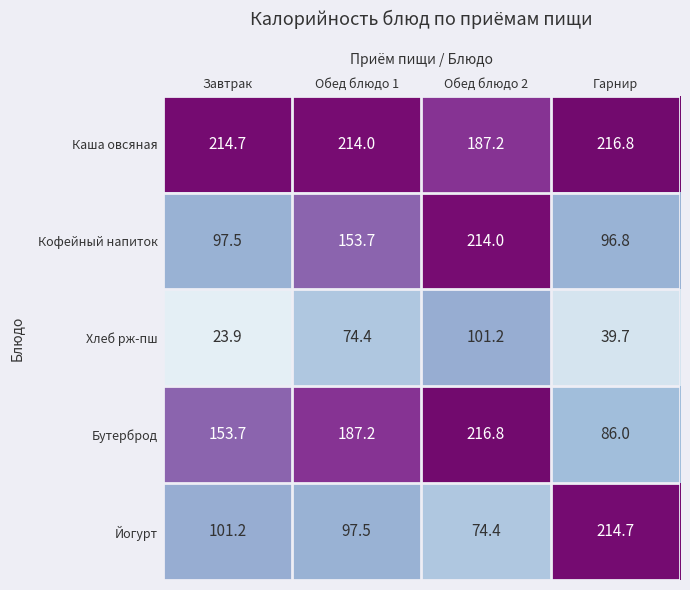

The value of Хлеб рж-пш at Обед блюдо 1 is 49.8. True or false?

False